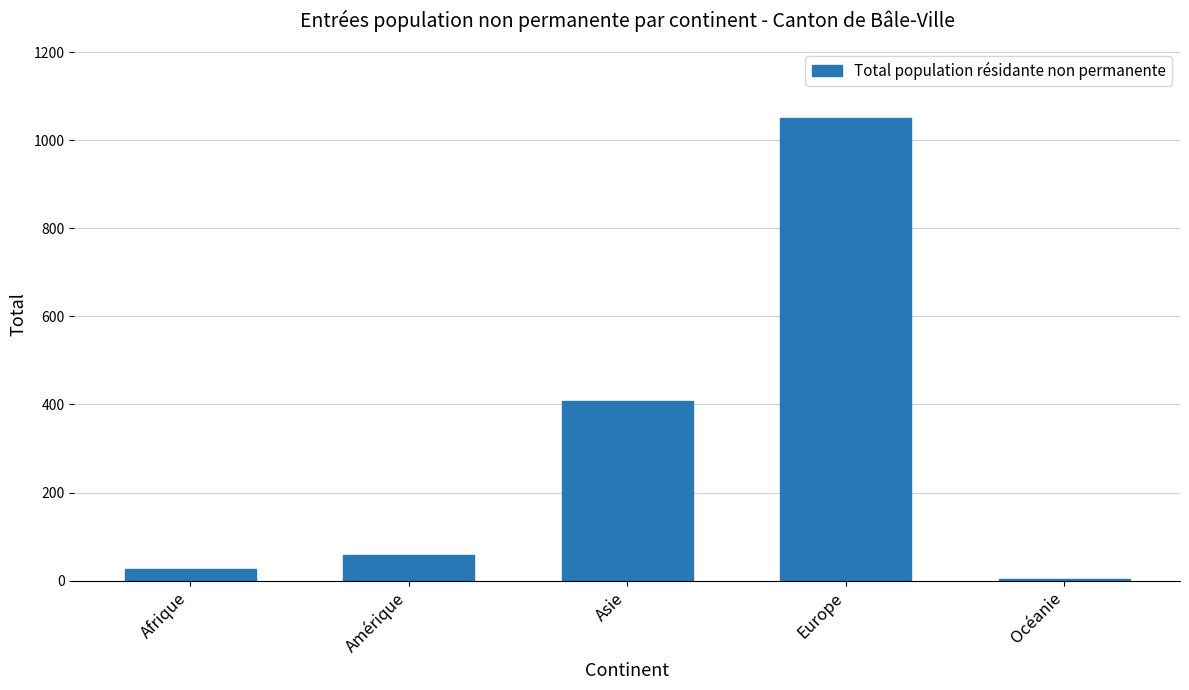

What is the maximum value shown in the chart?

1052